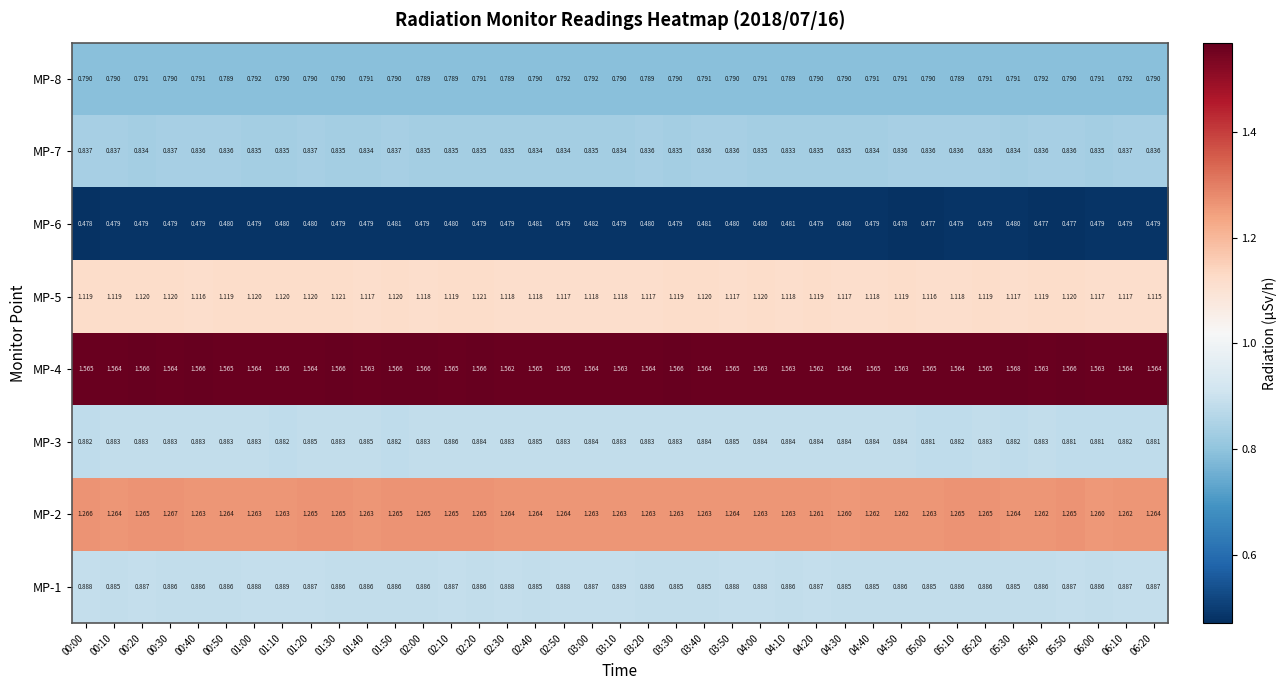

Is the value of MP-4 at 04:20 greater than the value of MP-6 at 04:00?

Yes